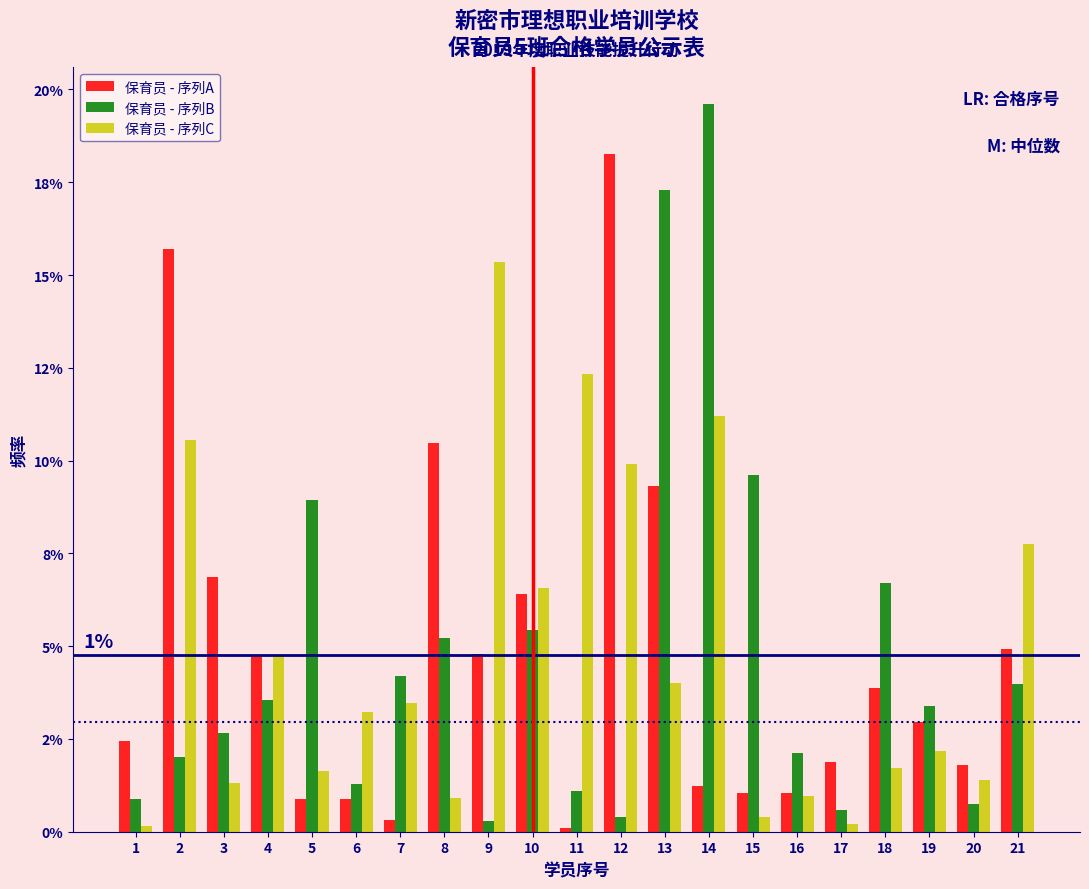

What are all the series names shown in the legend?

保育员 - 序列A, 保育员 - 序列B, 保育员 - 序列C